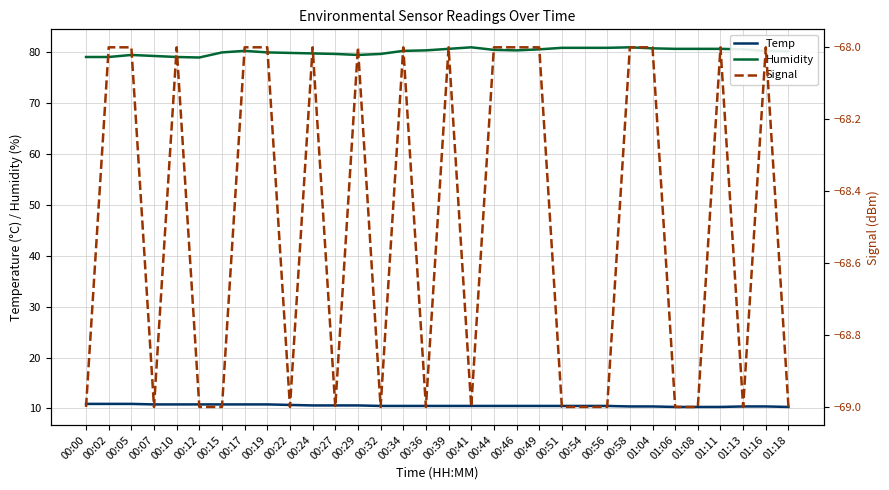

At which label does Humidity reach its peak?

00:41